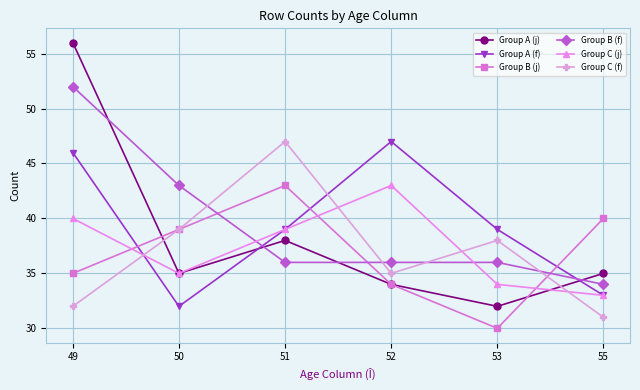

Reading left to right, transcribe all the data shown in this chart.

Group A (j): 56	35	38	34	32	35
Group A (f): 46	32	39	47	39	33
Group B (j): 35	39	43	34	30	40
Group B (f): 52	43	36	36	36	34
Group C (j): 40	35	39	43	34	33
Group C (f): 32	39	47	35	38	31